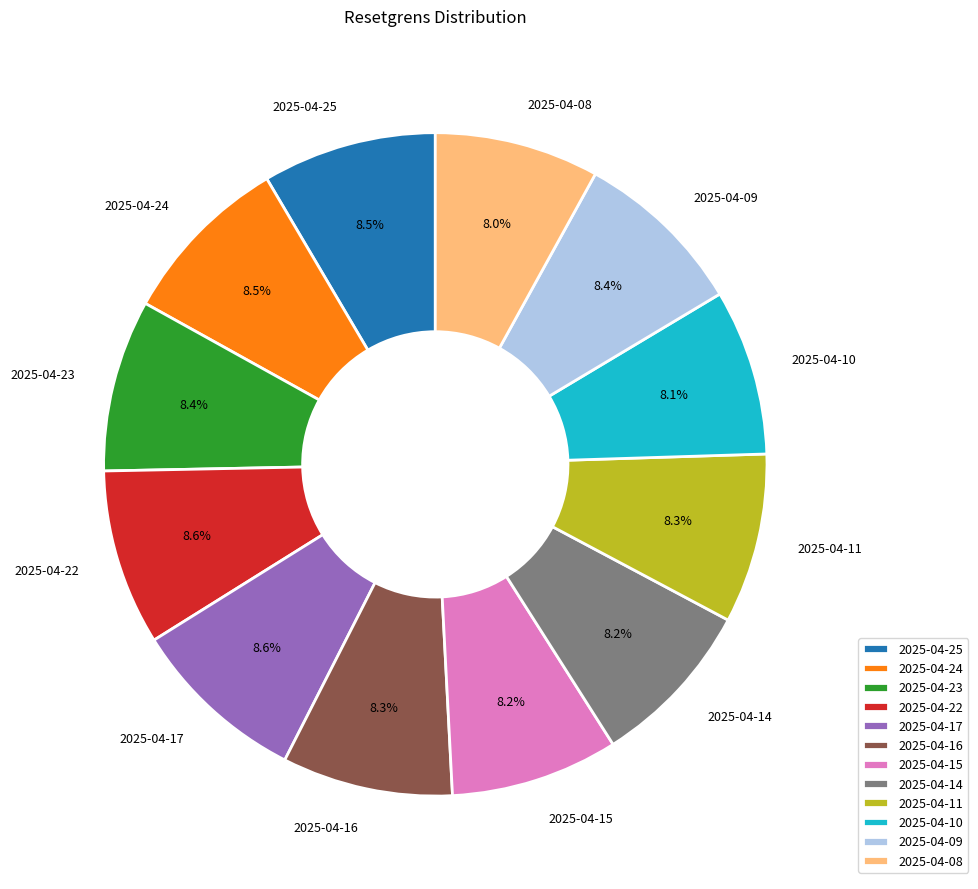

Does 2025-04-14 represent more than half of the total?

No